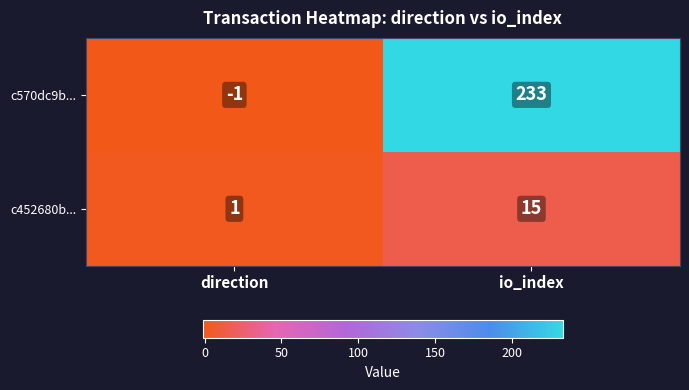

True or false: c570dc9b... has a value of 233 at io_index.

True